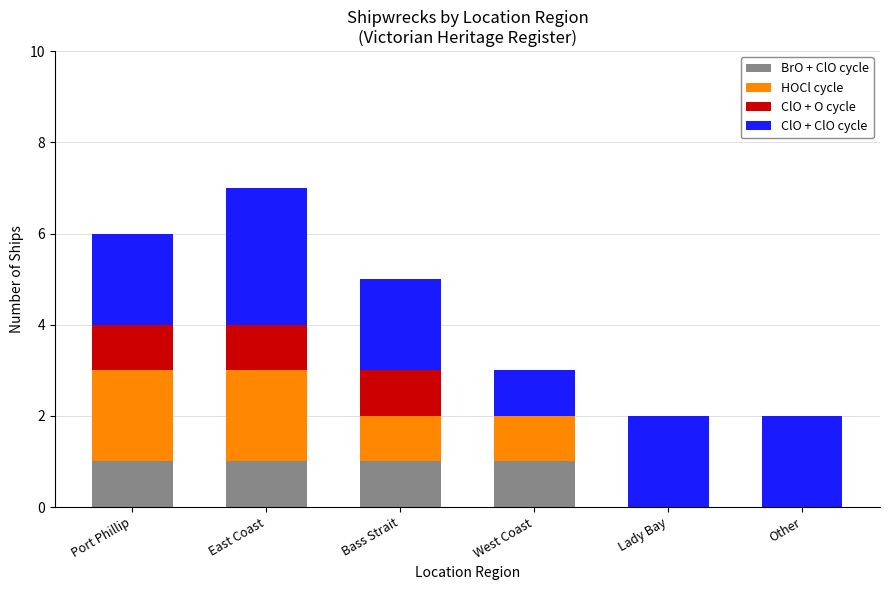

True or false: BrO + ClO cycle has a value of 1 at Port Phillip.

True